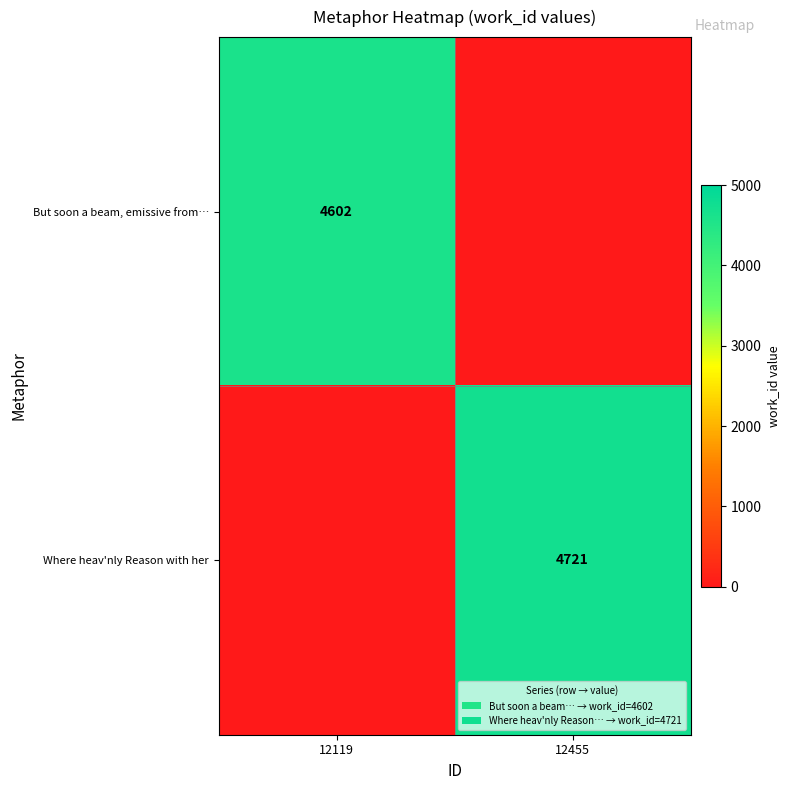

True or false: But soon a beam, emissive from… has a value of 6501 at 12119.

False